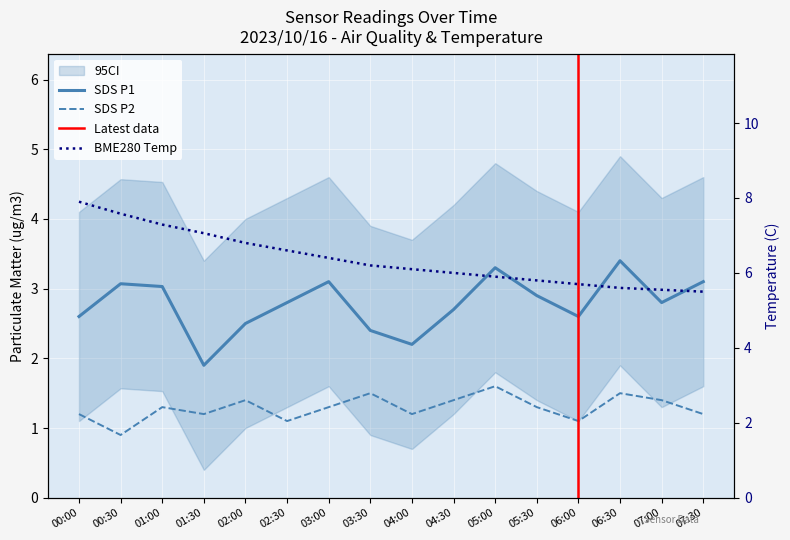

In SDS_P1, how many points are lower than both neighbors (excluding endpoints)?

4